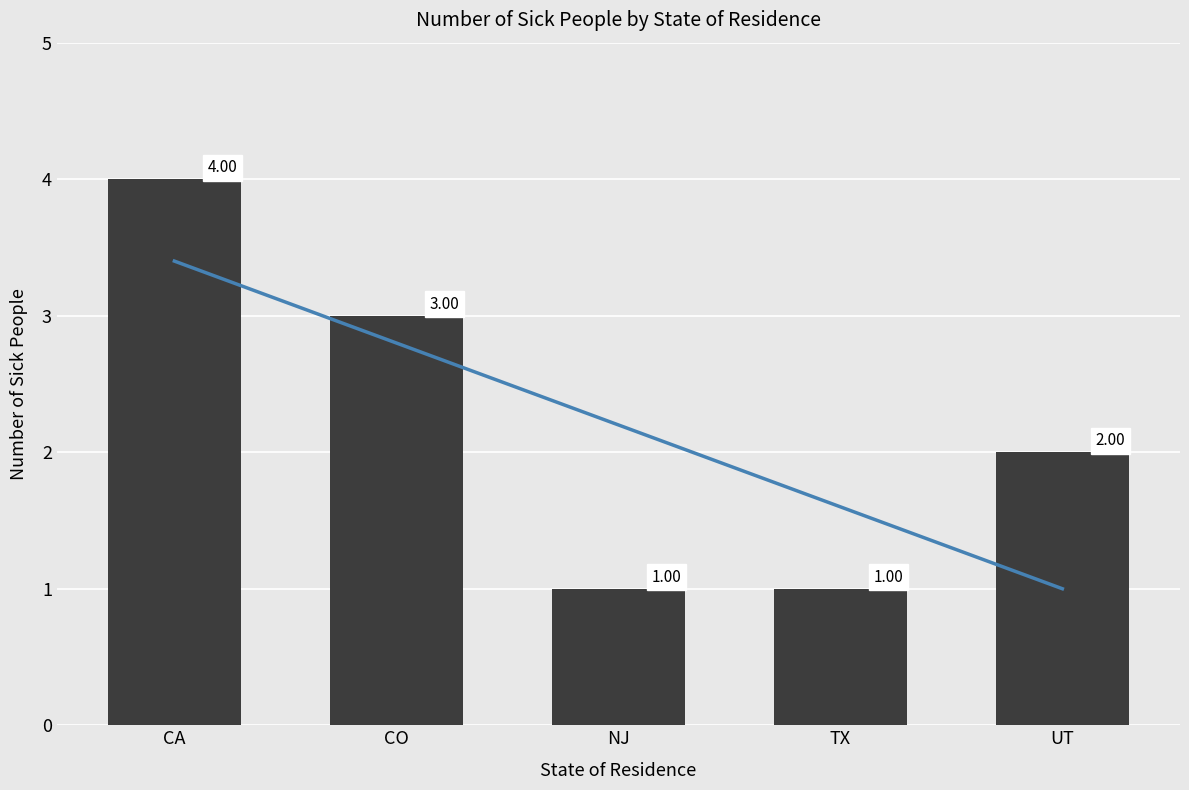

What is the change in value from CA to UT?

-2